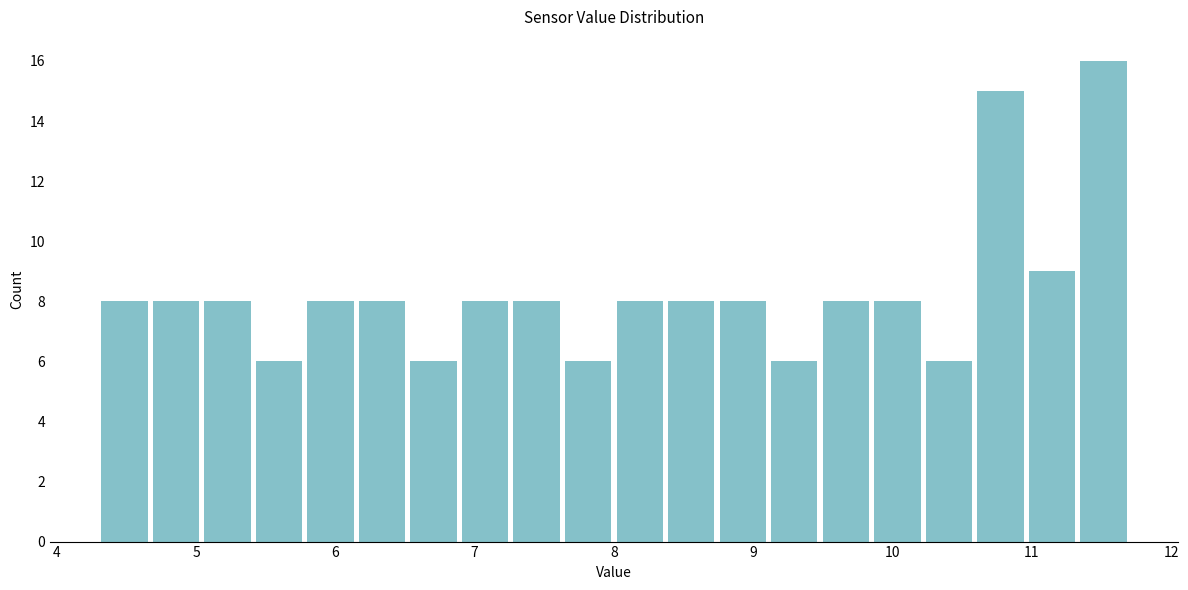

Read against the x-axis, roughly where is the centre of the tallest bar?

11.5